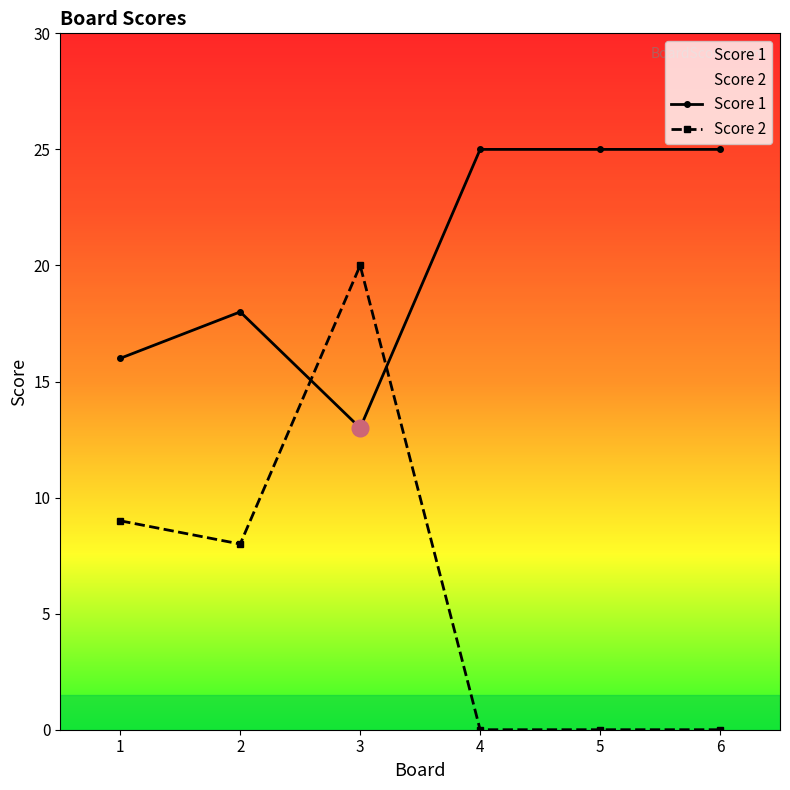

Which has a higher value, 4 or 5?

4